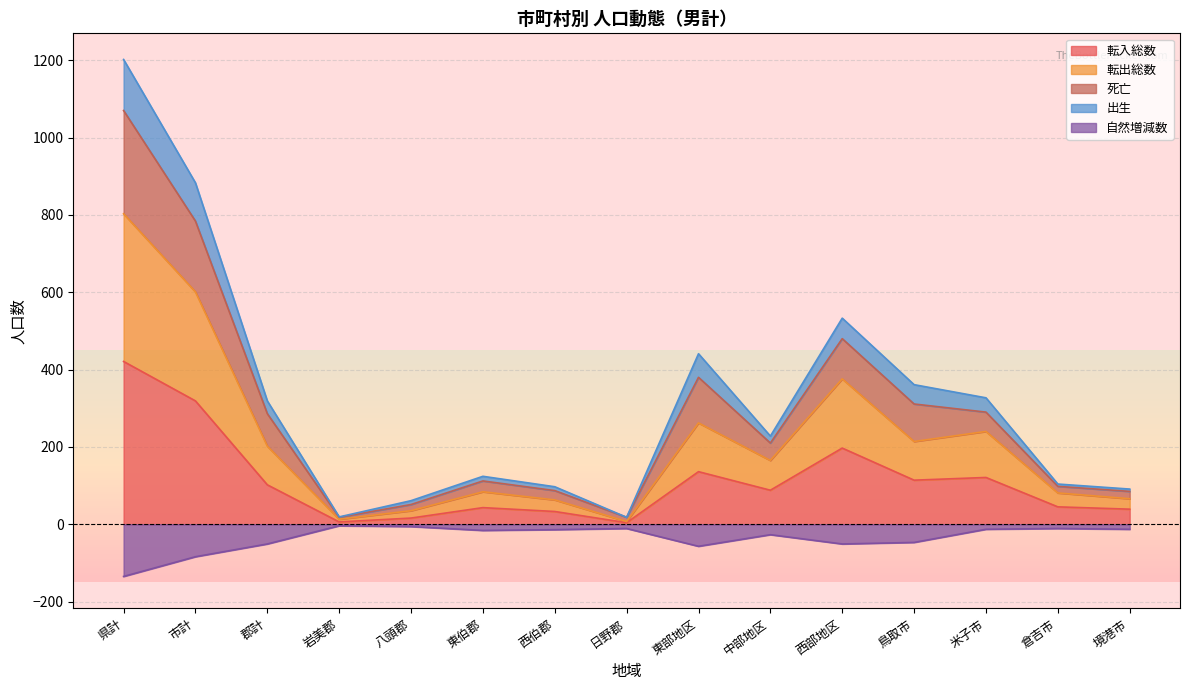

What is the maximum value for 転入総数?

421